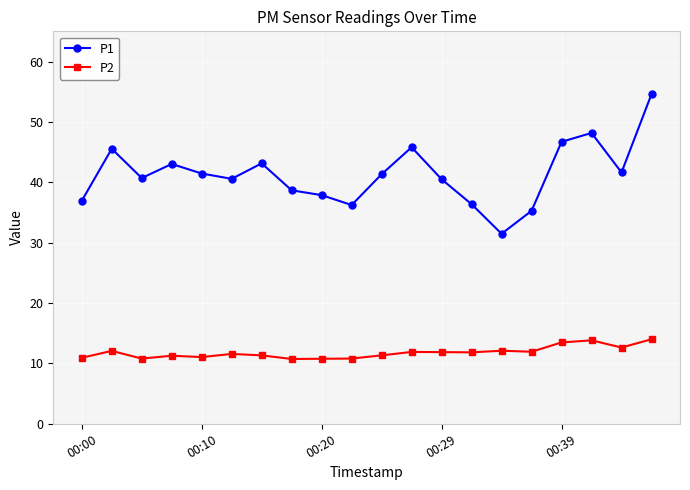

Does the chart display data point markers on the line(s)?

Yes